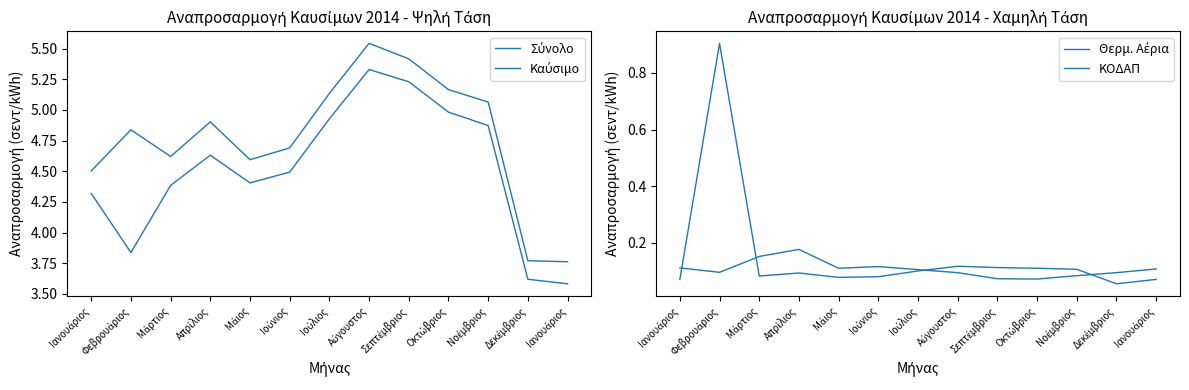

Where is the first local minimum for ΚΟΔΑΠ?

Μάρτιος